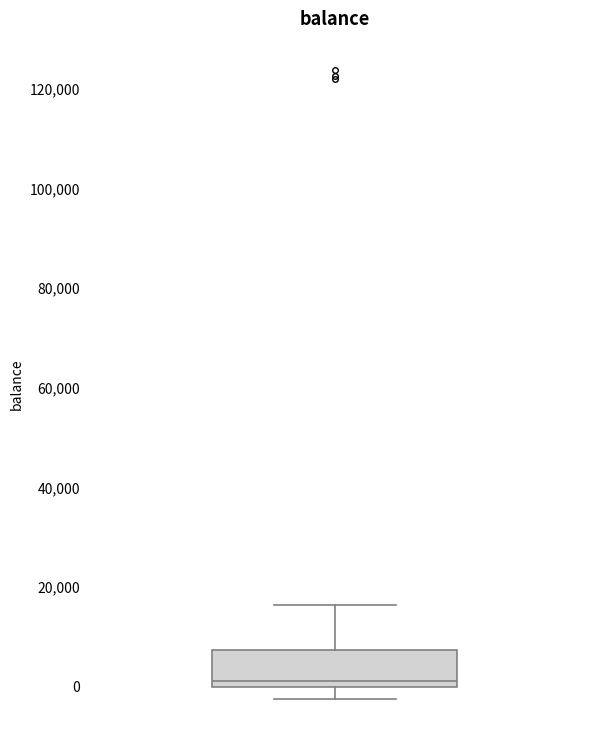

Where does the lower whisker of the box end on the y-axis? The values are not printed on the chart, so give them approximately, as read against the axis.

-2000